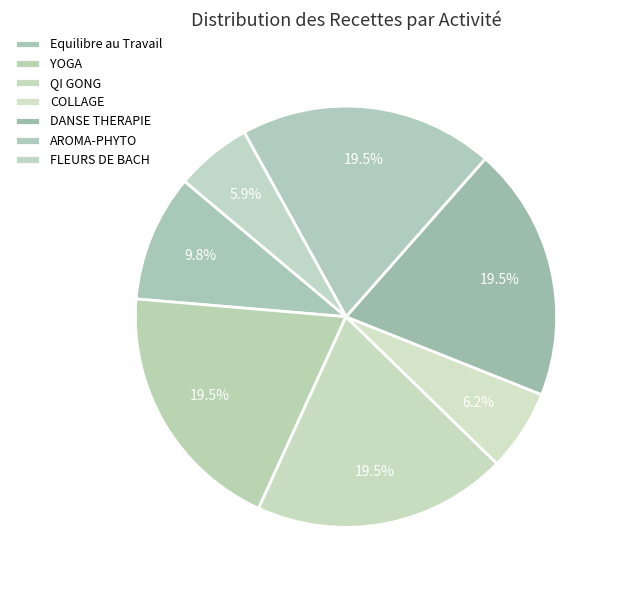

To the nearest percent, what is the average slice percentage?

14%